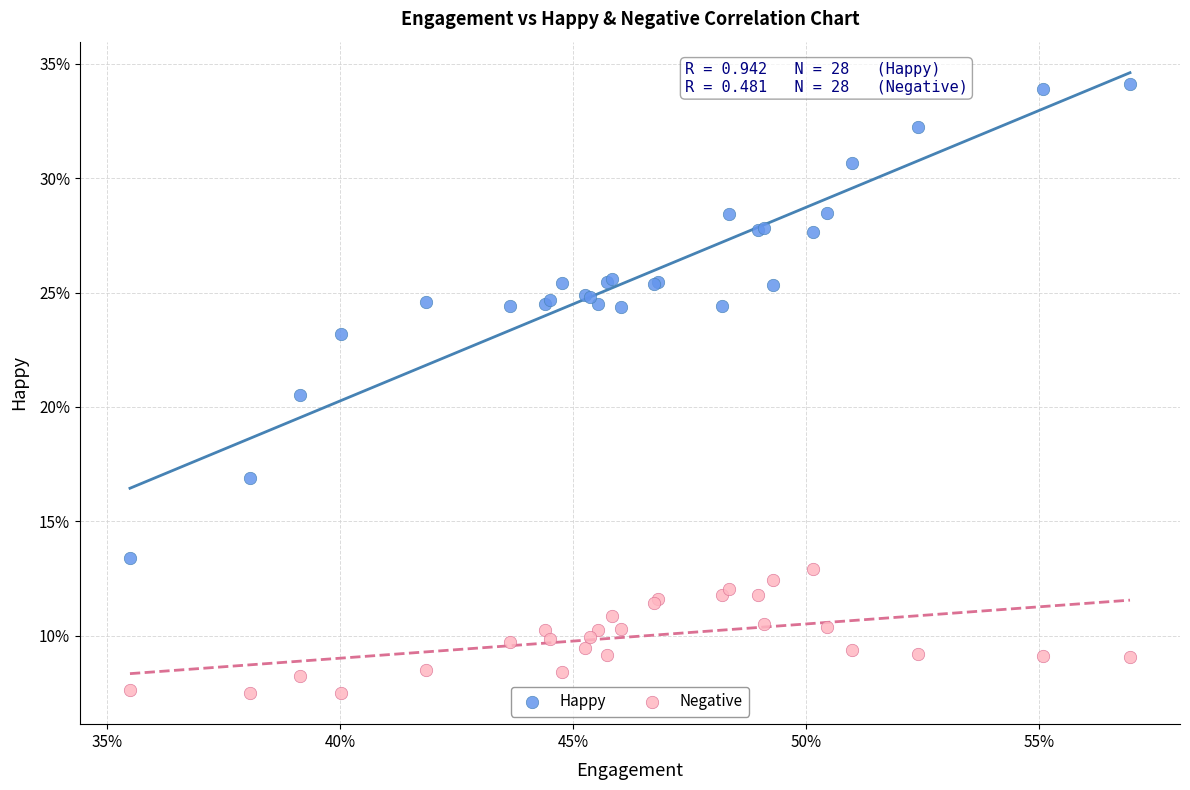

What are all the series names shown in the legend?

Happy, Negative